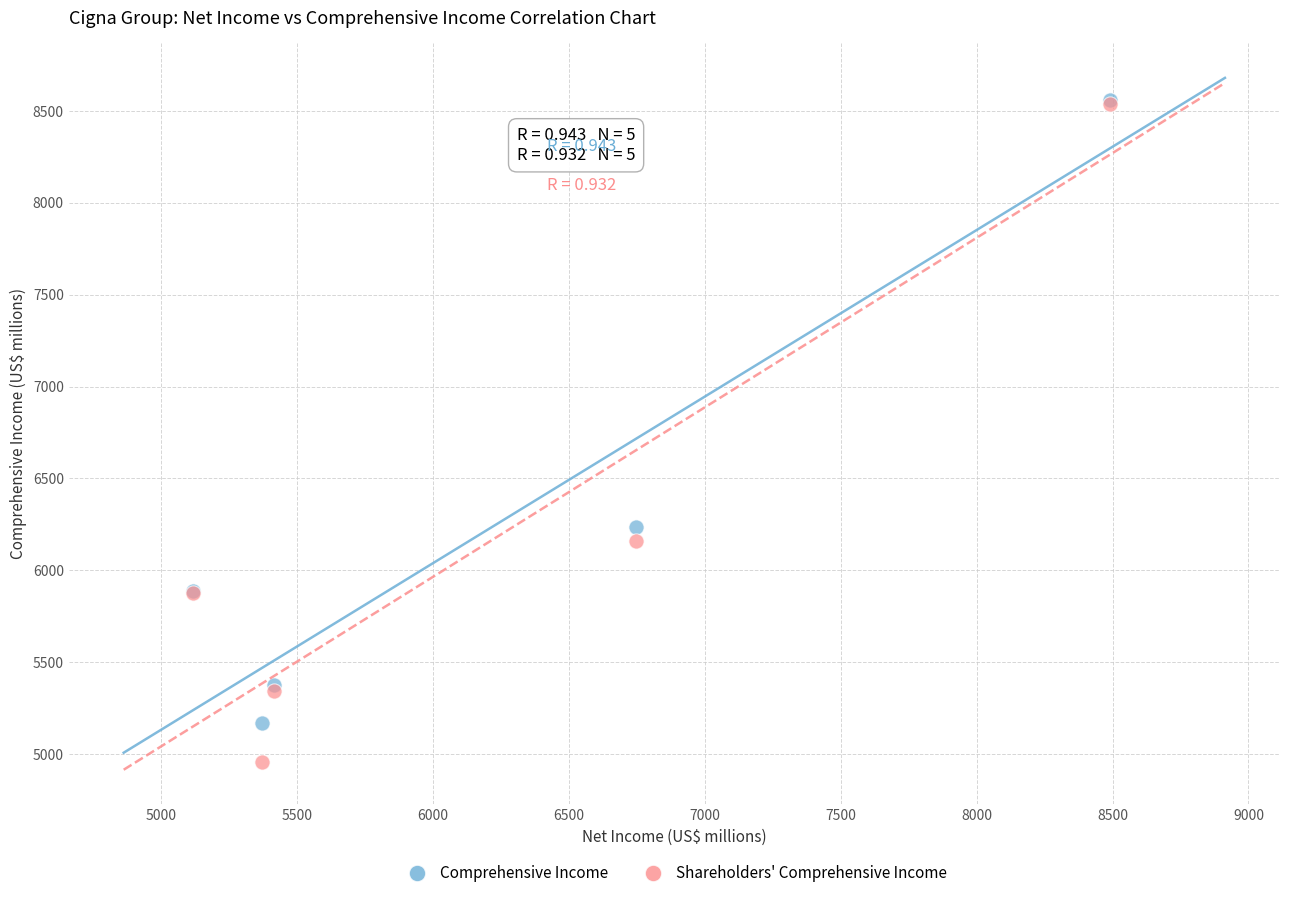

In the Shareholders' Comprehensive Income series, what Y value is closest to 6748?

6157